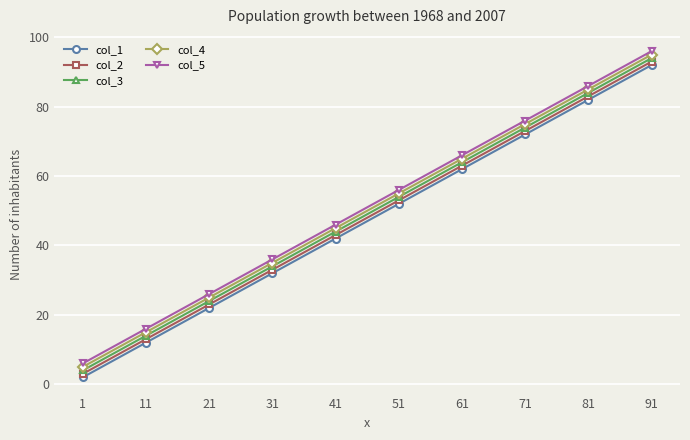

At which category is the sum across all series the highest?

91